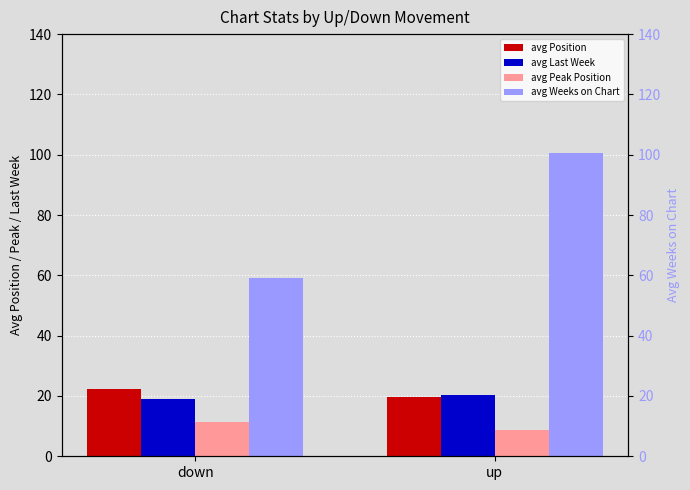

What is the approximate value of avg Last Week at down?

19.1